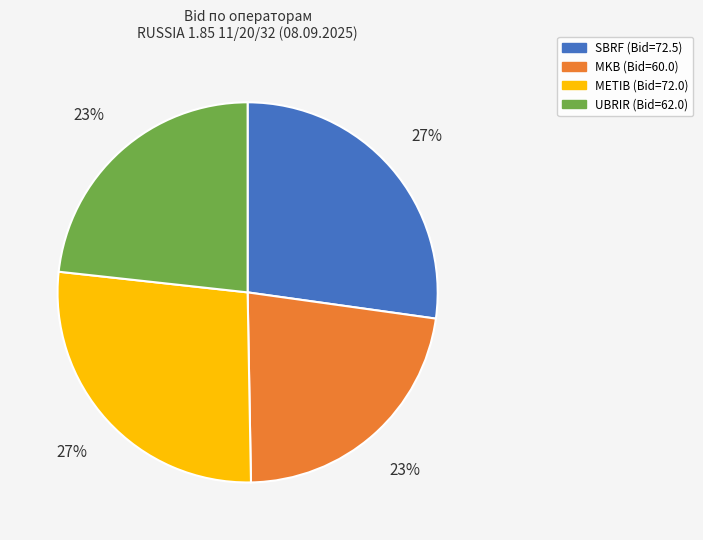

To the nearest percent, what portion does METIB represent?

27%